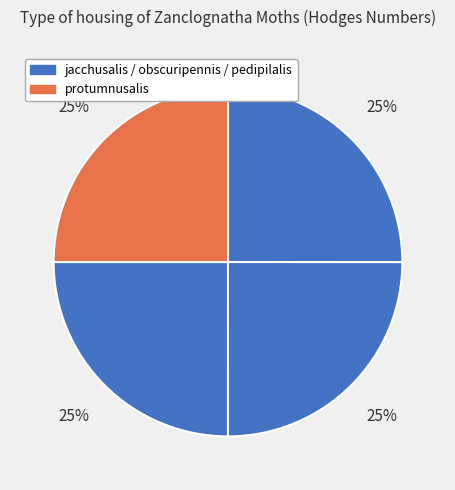

How many segments does this pie chart have?

4